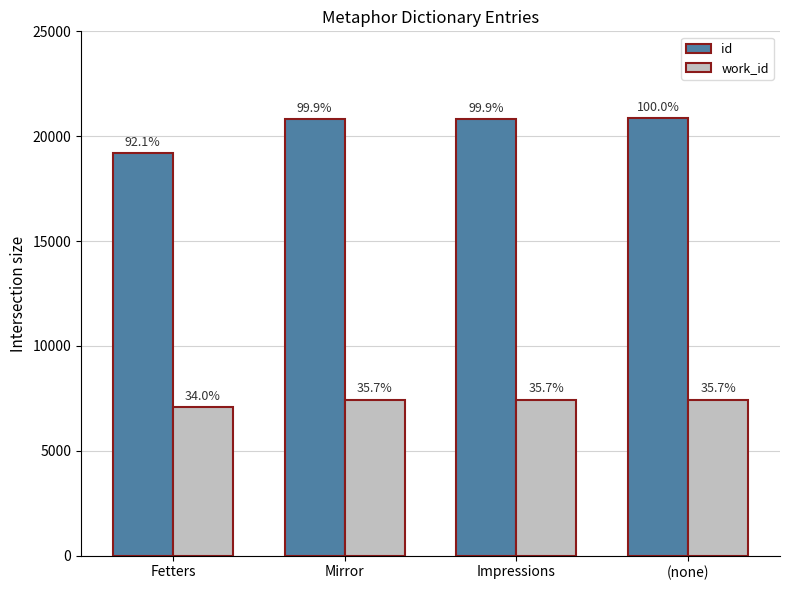

Reading right to left, list all the values displayed in this chart.

id: (none)=20846	Impressions=20834	Mirror=20832	Fetters=19191
work_id: (none)=7447	Impressions=7447	Mirror=7447	Fetters=7097